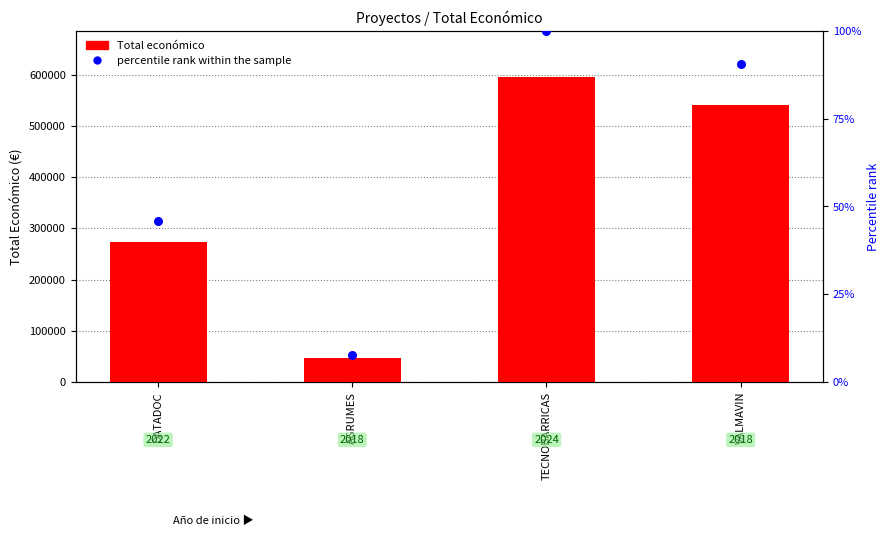

Which series has the largest total across all categories?

Total económico